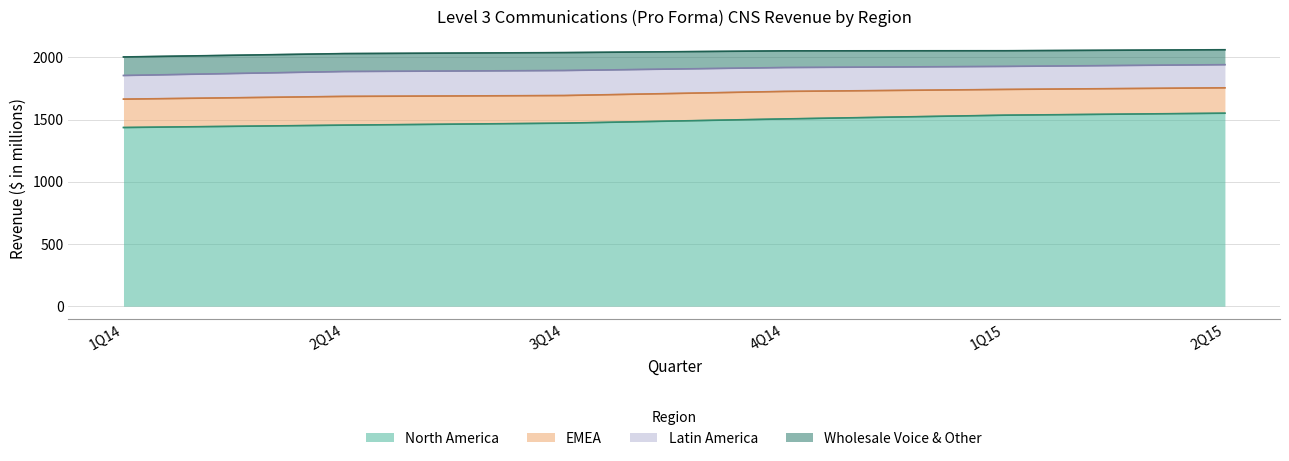

How many values in the North America series are below 1505?

3